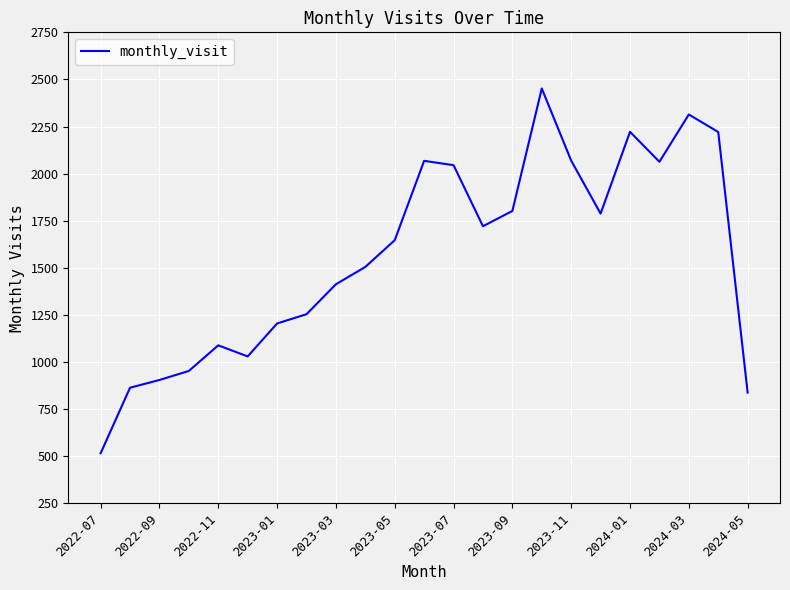

Does the chart display data point markers on the line(s)?

No